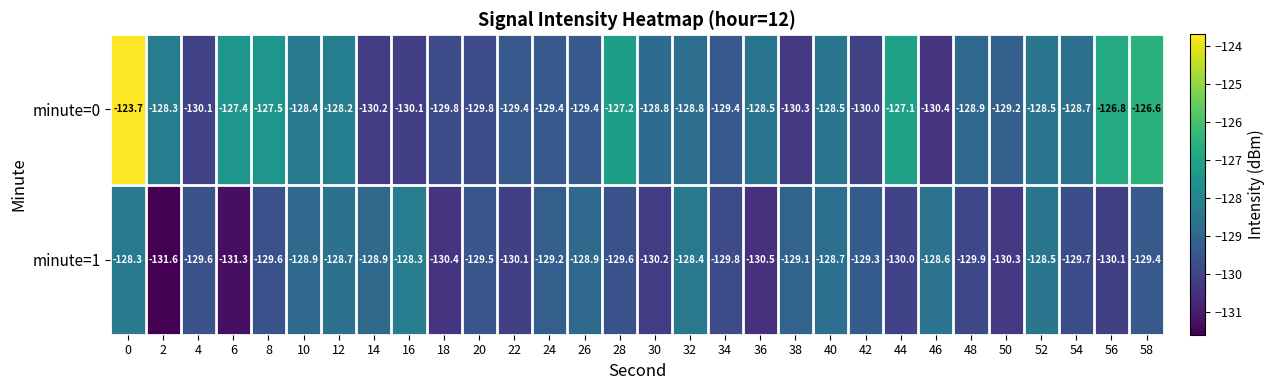

What is the maximum value for minute=1?

-128.3